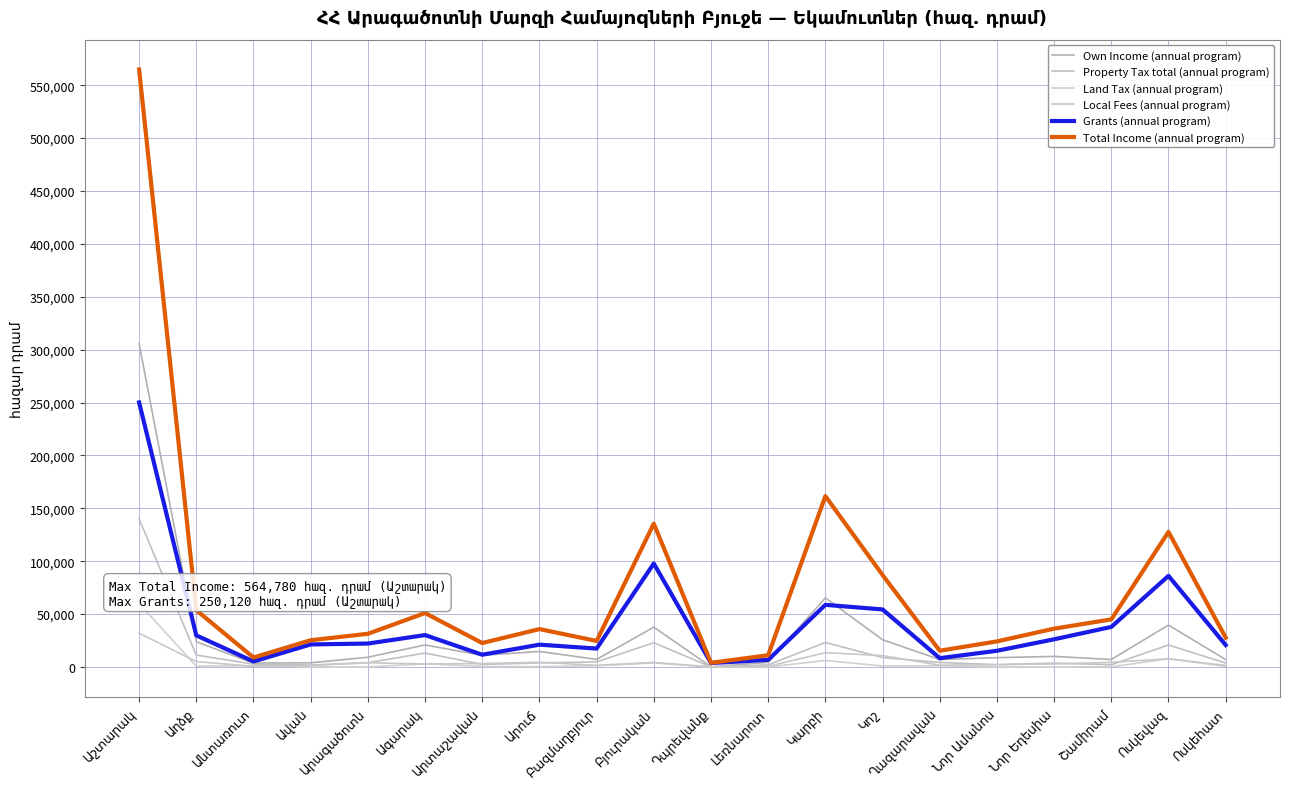

Reading right to left, what are all the values shown in this chart?

Own Income (annual program): 7010.7	39651.0	7121.7	10050.4	8840.3	7042.8	25810.0	65320.0	4389.2	196.0	37683.5	7201.6	14715.0	11040.5	20854.9	9233.7	3967.0	3718.6	23843.3	305670.0
Property Tax total (annual program): 3780.0	20800.0	2140.4	3690.4	2225.7	4300.1	8950.0	23170.0	2039.2	75.4	22964.9	4840.9	3883.0	2461.2	13181.4	4086.6	1889.0	2703.9	11299.1	140000.0
Land Tax (annual program): 580.0	7800.0	192.3	1.4	46.2	1177.6	950.0	6170.0	11.6	0.0	3875.1	1218.3	283.0	532.8	2989.2	37.9	47.0	1199.3	800.0	60000.0
Local Fees (annual program): 1450.0	7800.0	4408.8	2900.0	2244.6	1687.4	10800.0	13500.0	700.0	120.6	4301.9	1585.7	4500.0	3319.3	2868.0	4010.9	1413.0	633.6	5100.0	32000.0
Grants (annual program): 20788.0	86177.5	37898.1	26205.9	15358.4	8351.5	54423.3	58775.8	6746.6	3783.5	97835.6	17433.3	21131.8	11611.2	30186.7	22167.9	21352.6	5257.1	29882.5	250120.2
Total Income (annual program): 27798.7	127695.5	45019.8	36256.3	24198.7	15394.3	86986.2	161551.1	11135.8	3979.5	135519.1	24634.9	35846.8	22651.7	51041.6	31401.6	25319.6	8975.7	53725.8	564780.8